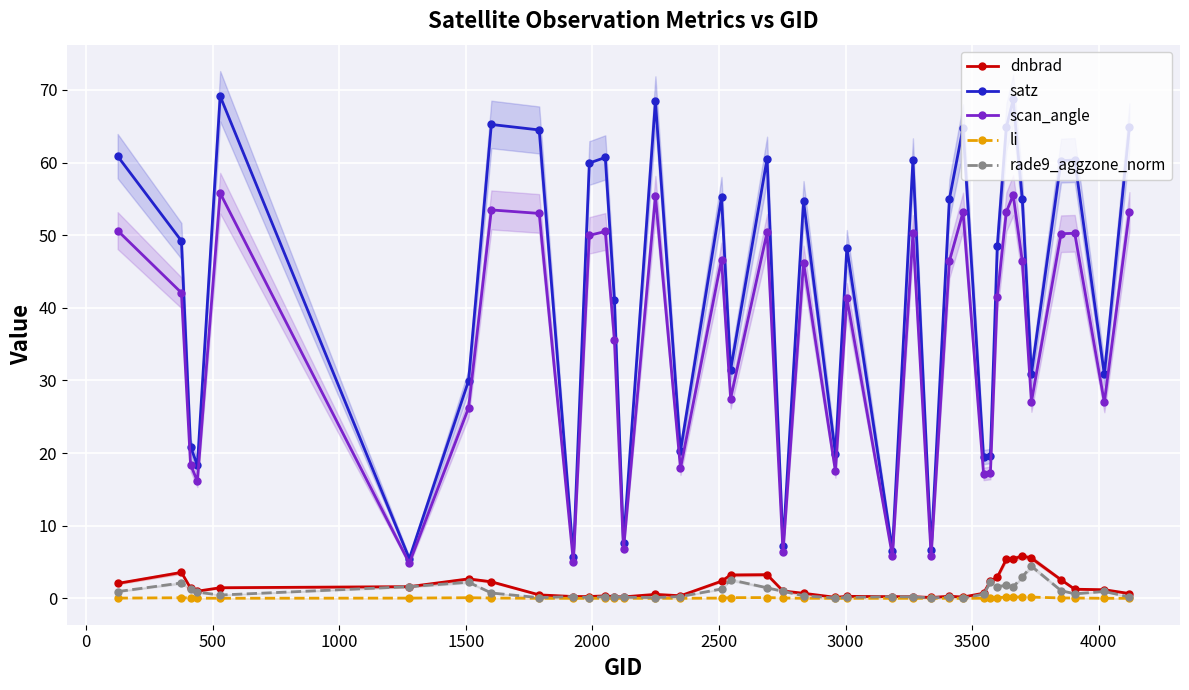

How many data points in satz are above 49?

20